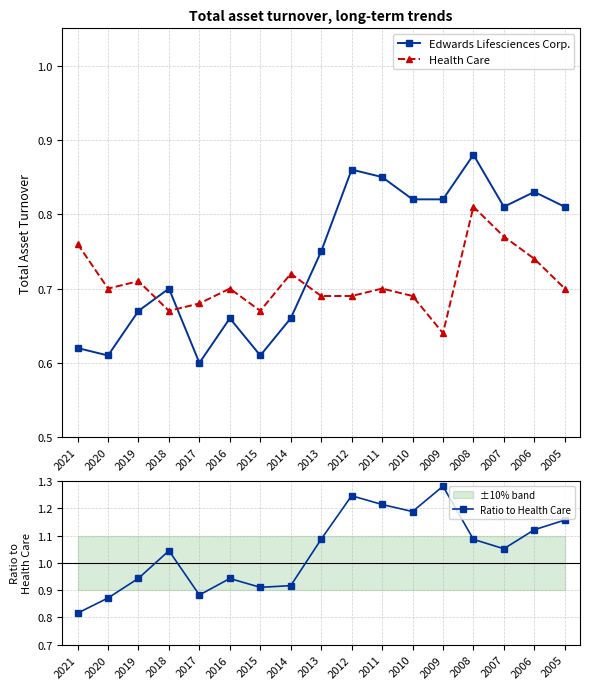

What is the sum of the Edwards Lifesciences Corp. values at 2016 and 2009?

1.5